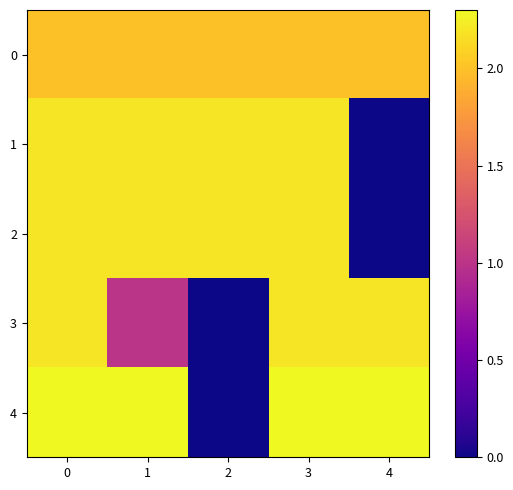

At which category does the chart reach its minimum across all series?

4